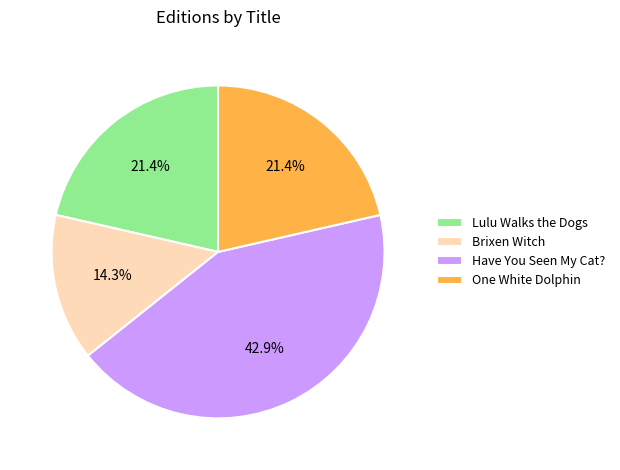

To the nearest percent, what percentage of the pie is Lulu Walks the Dogs?

21%